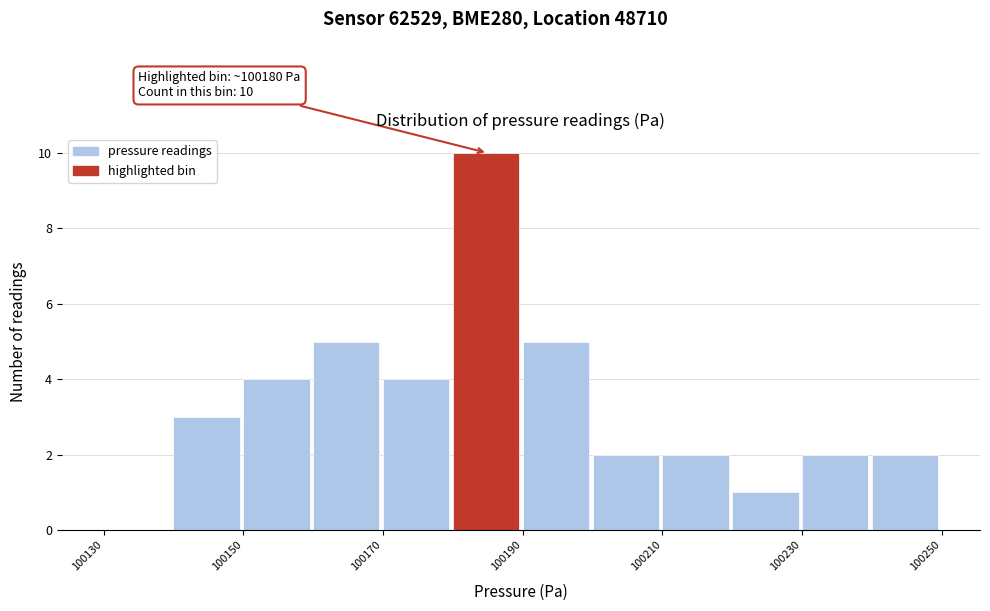

Which range on the x-axis has the tallest bar?

100180 to 100190